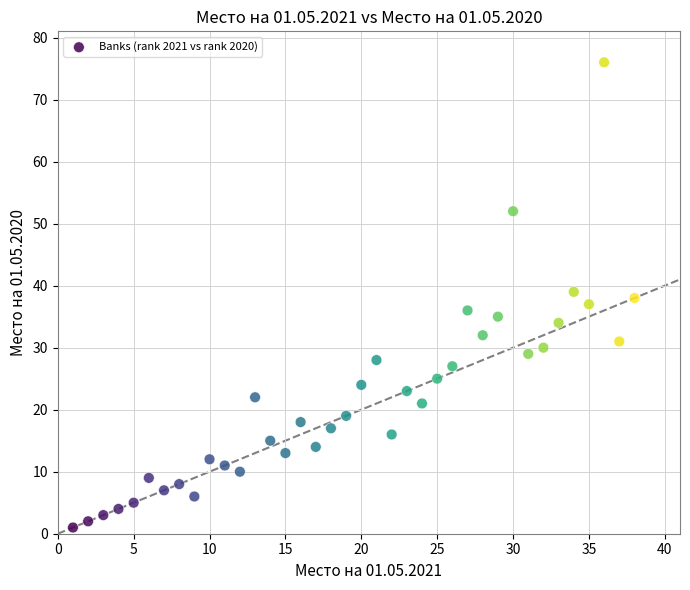

What is the range of X values (max minus min)?

37